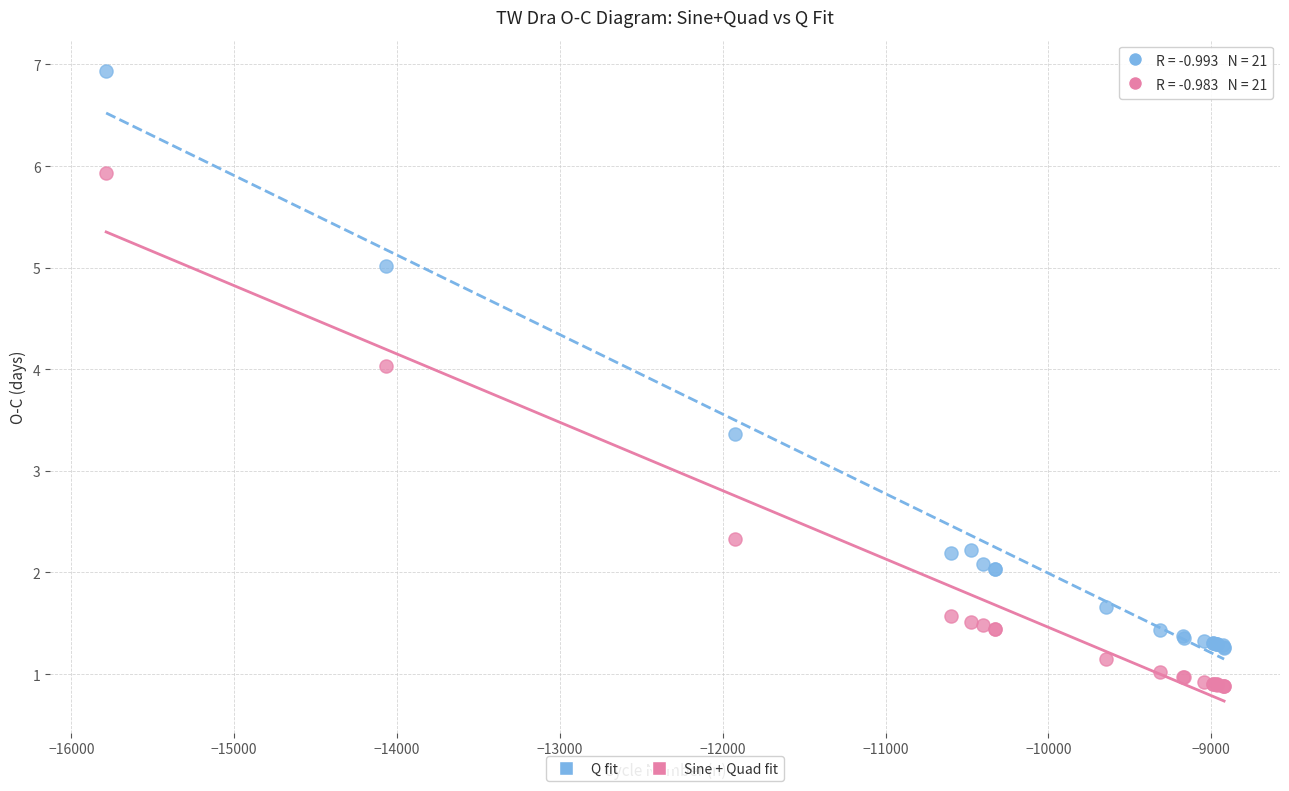

Which series contains the highest Y value?

Q fit